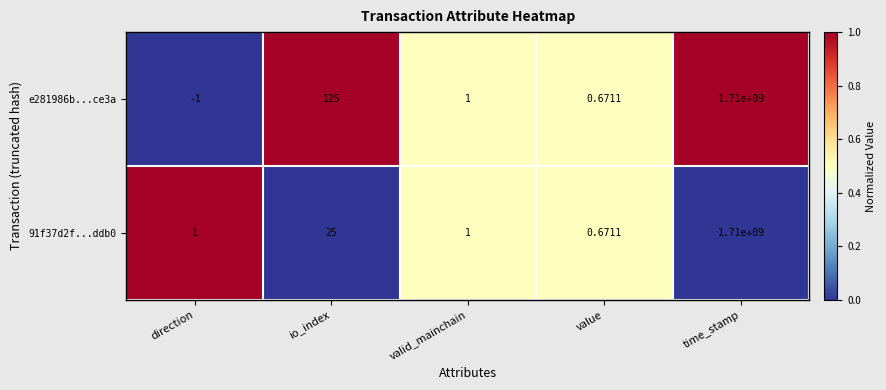

Where is e281986b...ce3a nearest to the value 854999999?

io_index